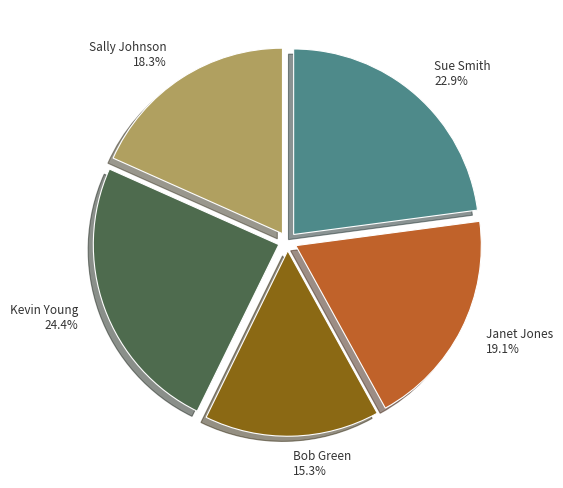

Rank the categories by value from lowest to highest.

Bob Green, Sally Johnson, Janet Jones, Sue Smith, Kevin Young